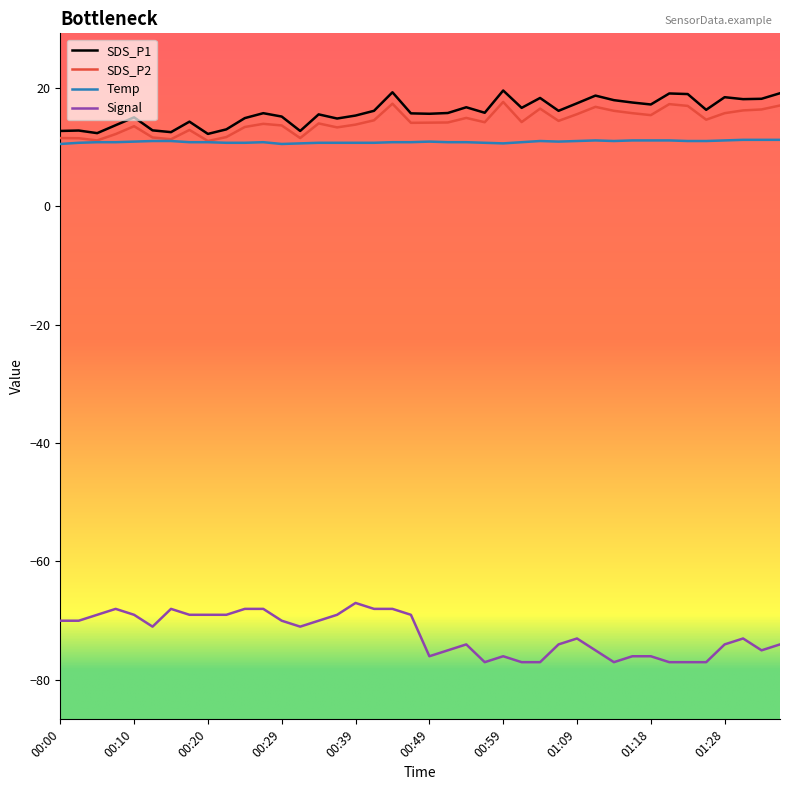

Which series has the largest total across all categories?

SDS_P1